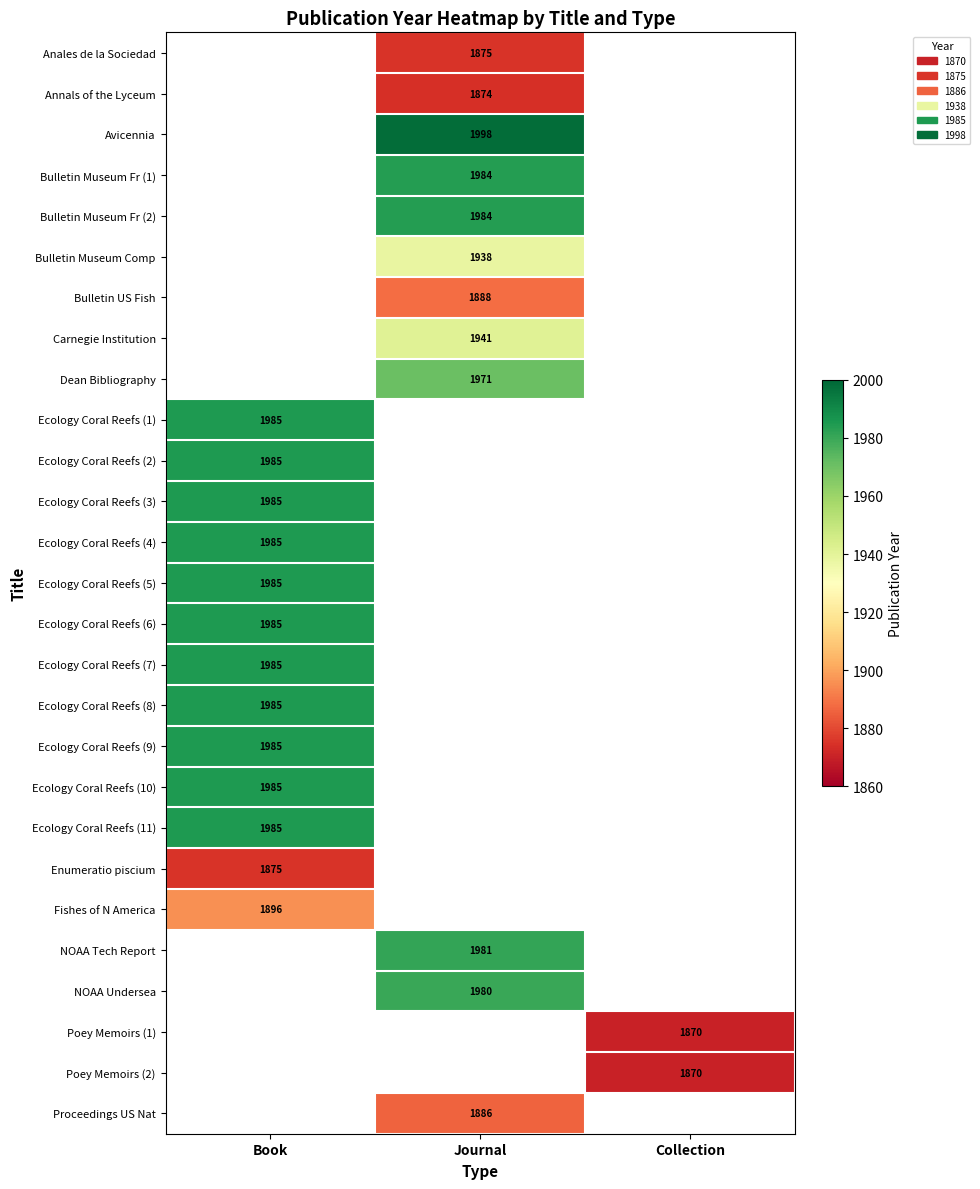

Is it true that NOAA Tech Report equals 889 at Journal?

False